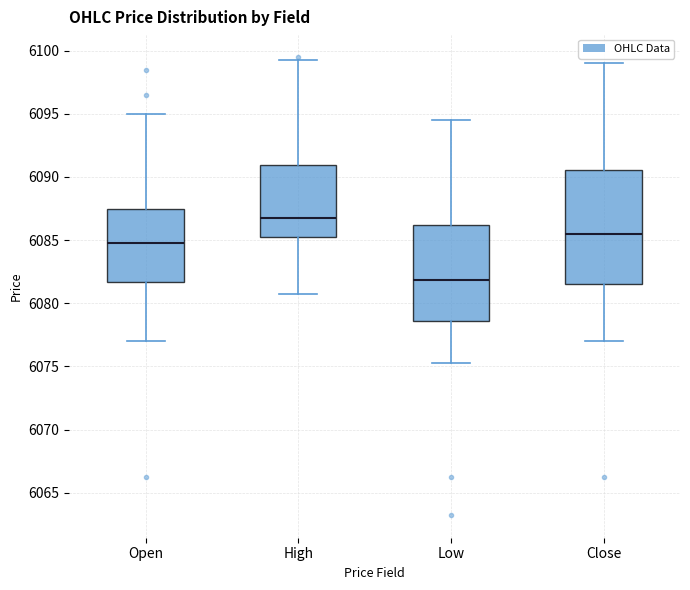

Reading left to right, transcribe this box plot: for each box, give where its median line is, the range the box spans, and where its two whiskers end, as read against the y-axis. The values are not printed on the chart, so give them approximately, as read against the axis.

Open: median 6085.0, box 6081.5 to 6087.5, whiskers 6077.0 to 6095.0
High: median 6087.0, box 6085.5 to 6091.0, whiskers 6081.0 to 6099.5
Low: median 6082.0, box 6078.5 to 6086.0, whiskers 6075.5 to 6094.5
Close: median 6085.5, box 6081.5 to 6090.5, whiskers 6077.0 to 6099.0